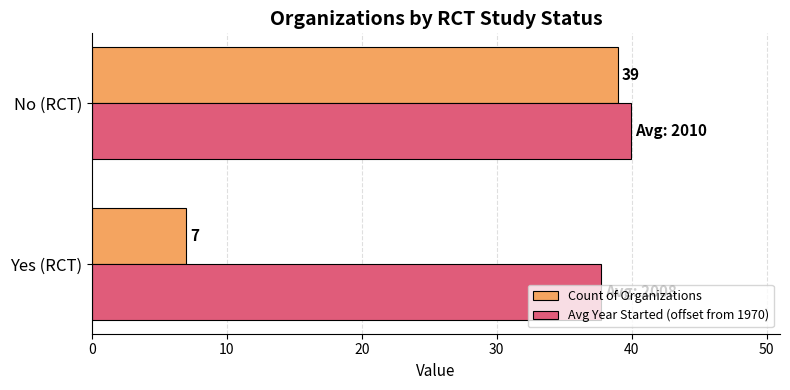

Which series has the widest spread of values?

Count of Organizations